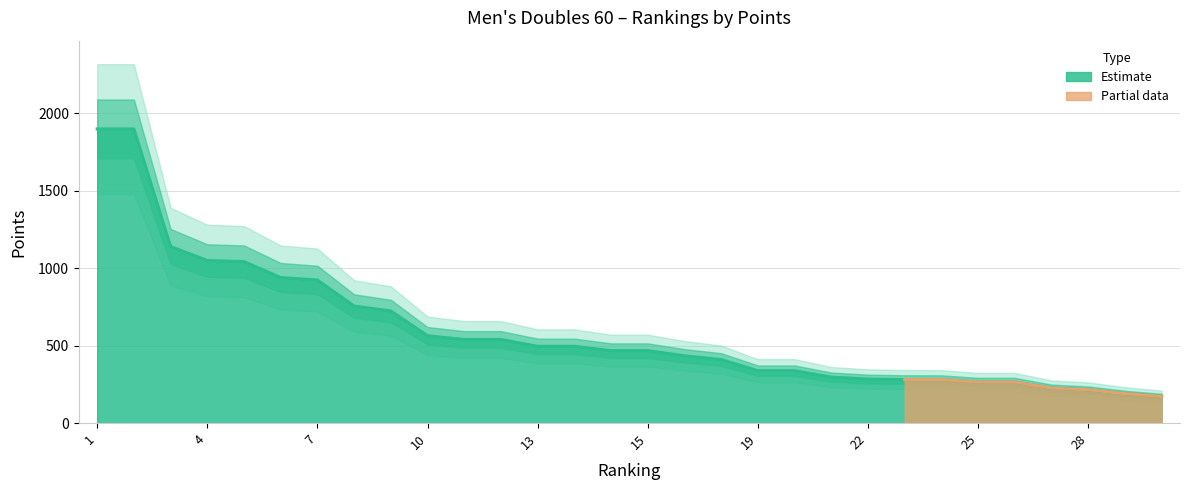

At which label is the value closest to 1035?

5